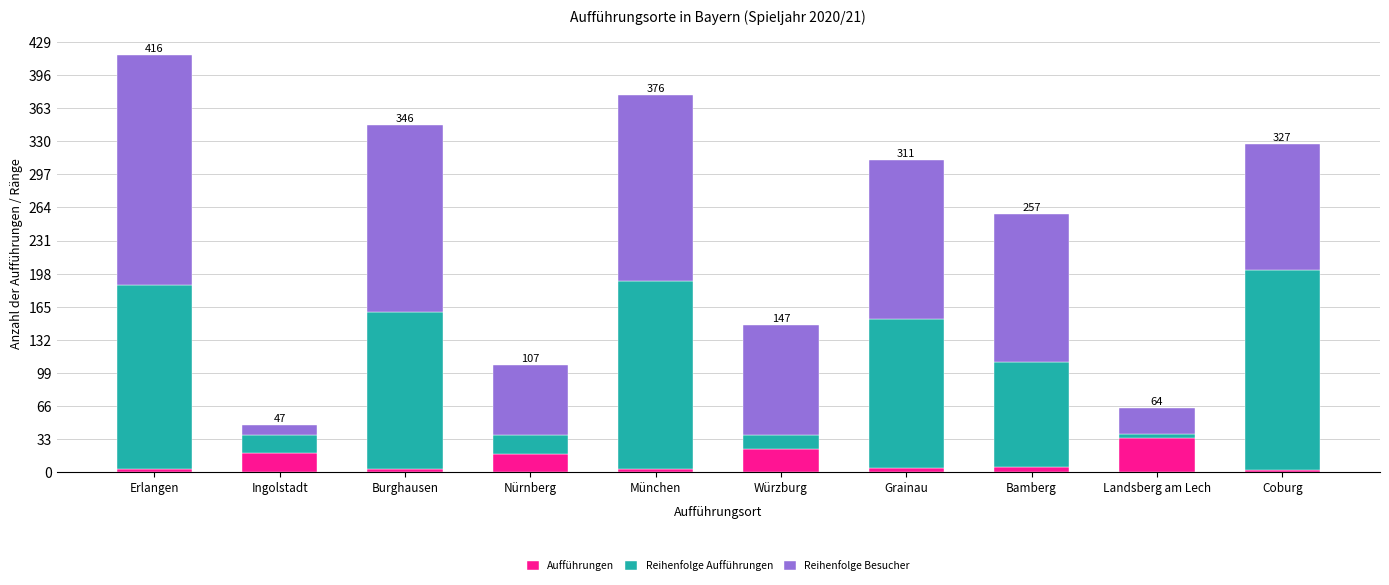

Where does the Aufführungen series first go above 5?

Ingolstadt